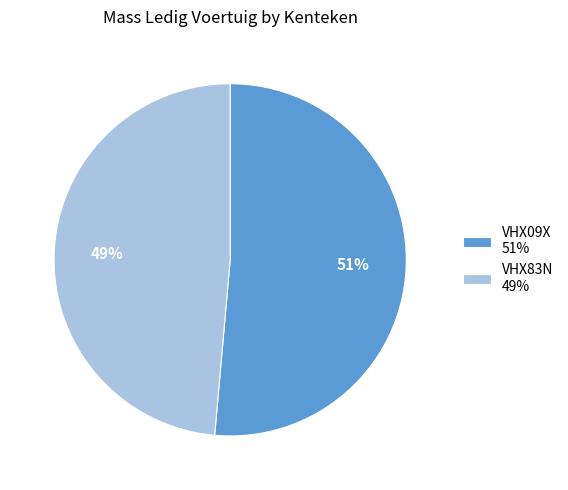

To the nearest percent, what is the combined percentage of VHX83N 49% and VHX09X 51%?

100%